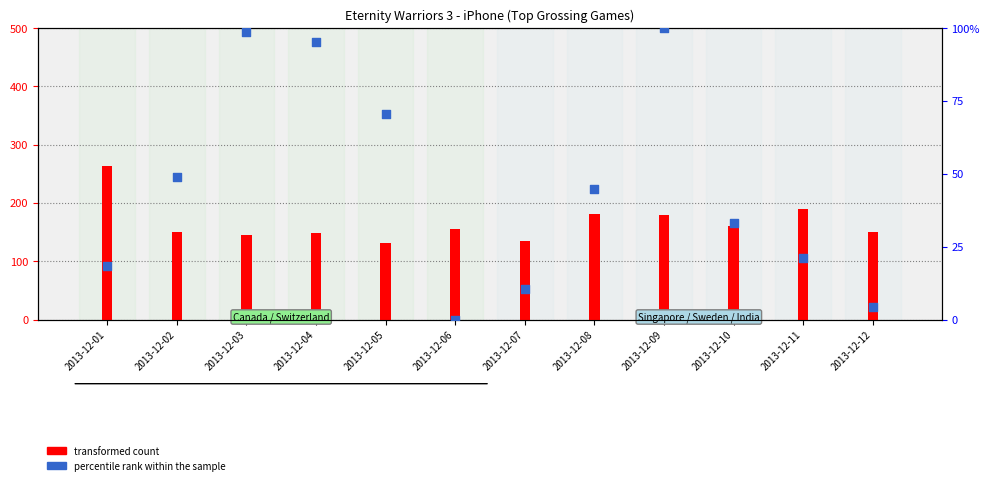

Which series has the largest Y range (max minus min)?

transformed count